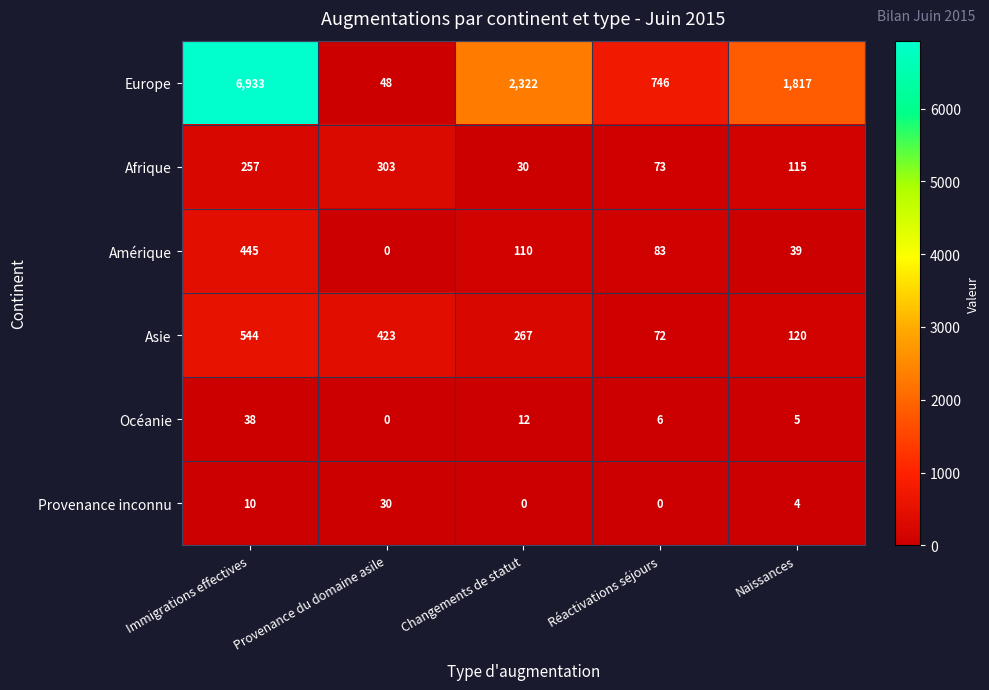

At which label does Océanie first exceed 6?

Immigrations effectives